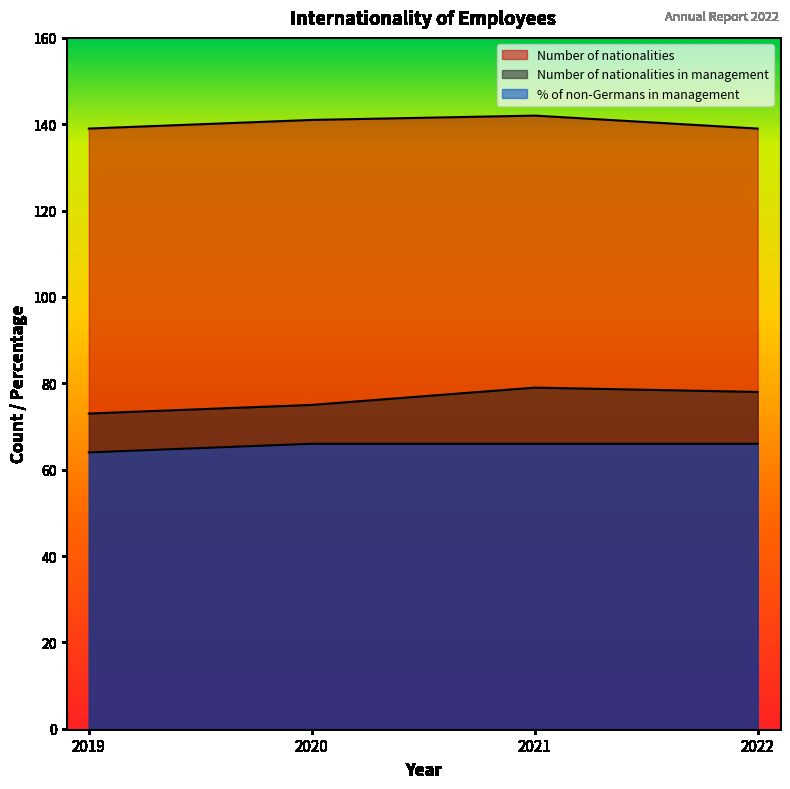

What is the sum of the Number of nationalities values at 2021 and 2020?

283